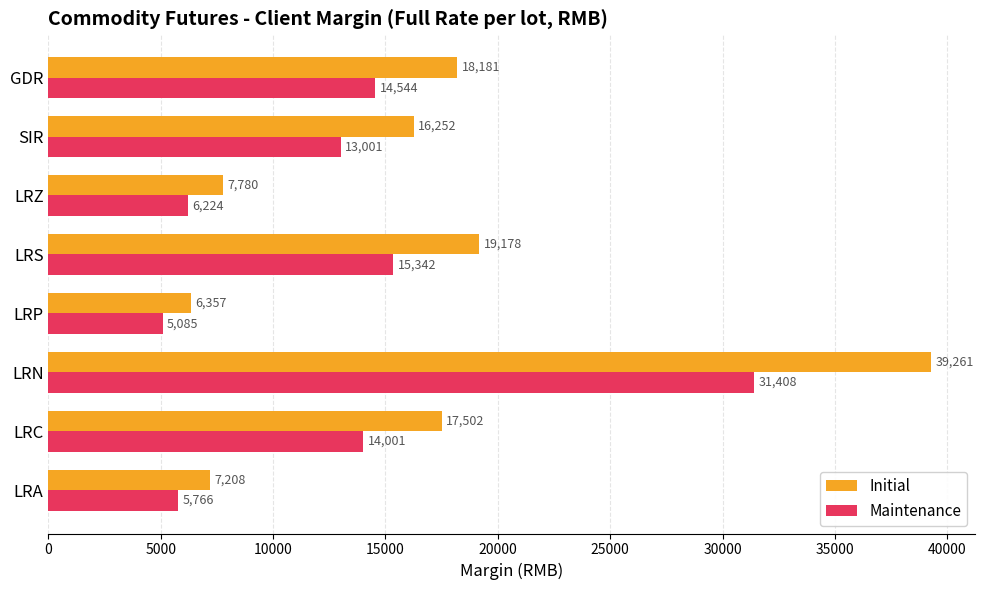

At LRA, list the series in order from smallest to largest.

Maintenance, Initial